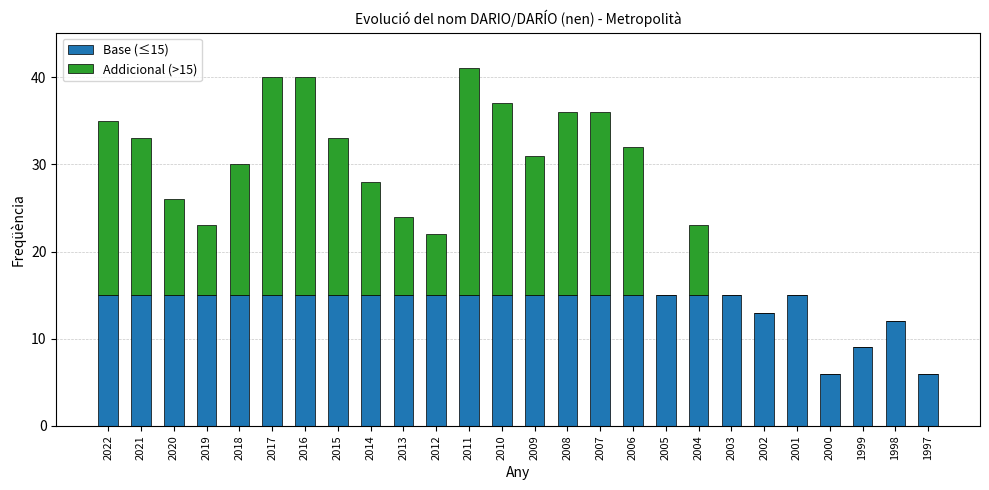

Is it true that Base (≤15) equals 15 at 2003?

True